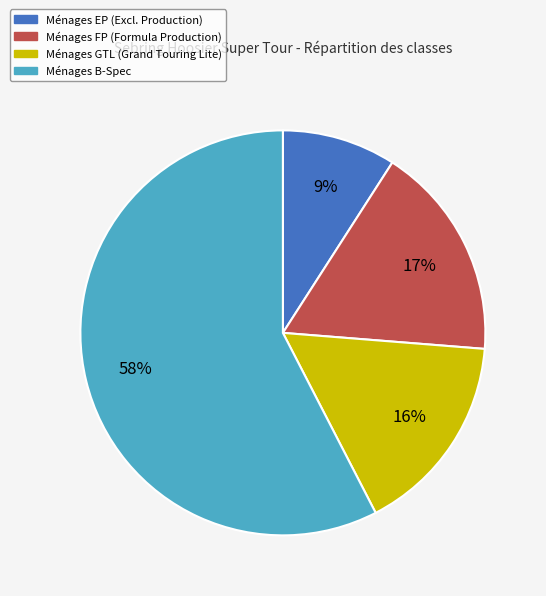

Is there a majority slice in this chart?

Yes